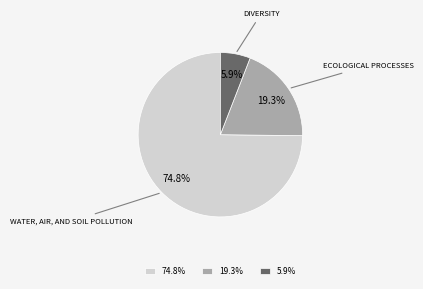

Rank the categories by value from lowest to highest.

5.9%, 19.3%, 74.8%